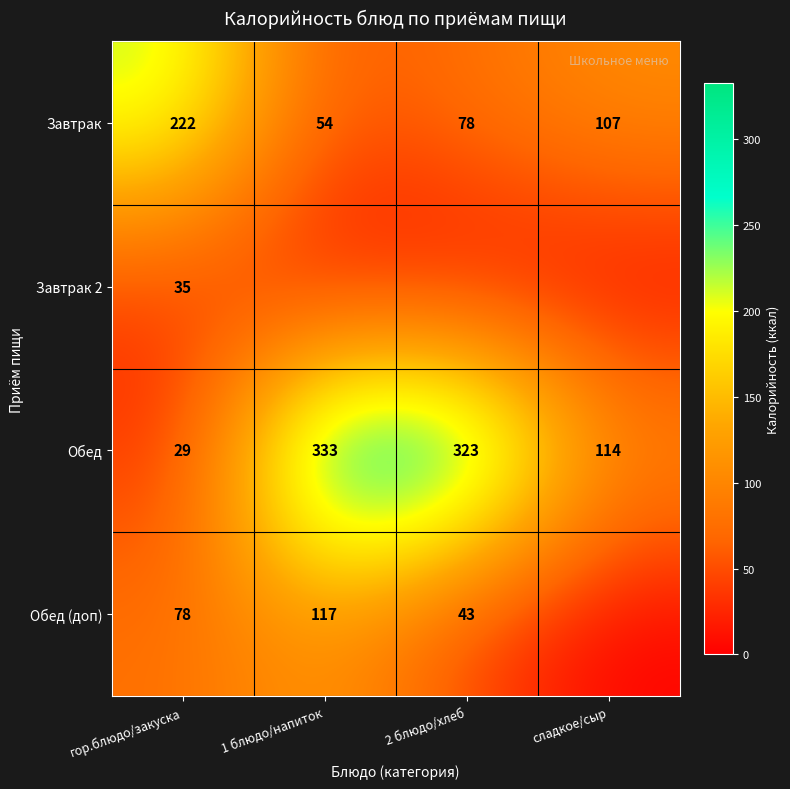

What is the spread (max minus min) of values at гор.блюдо/закуска?

193